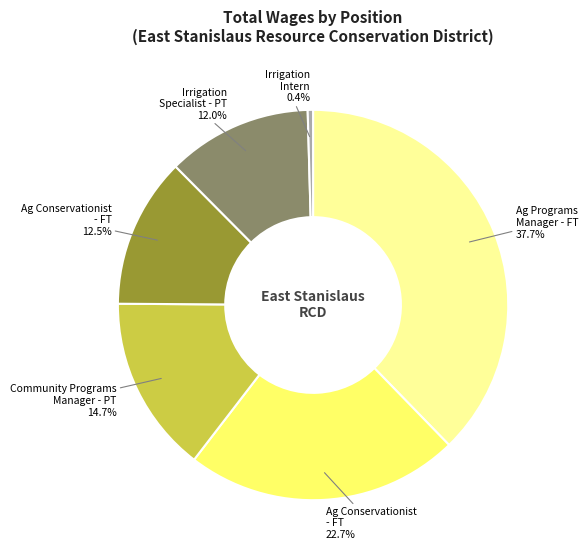

Does any single category account for the majority?

No